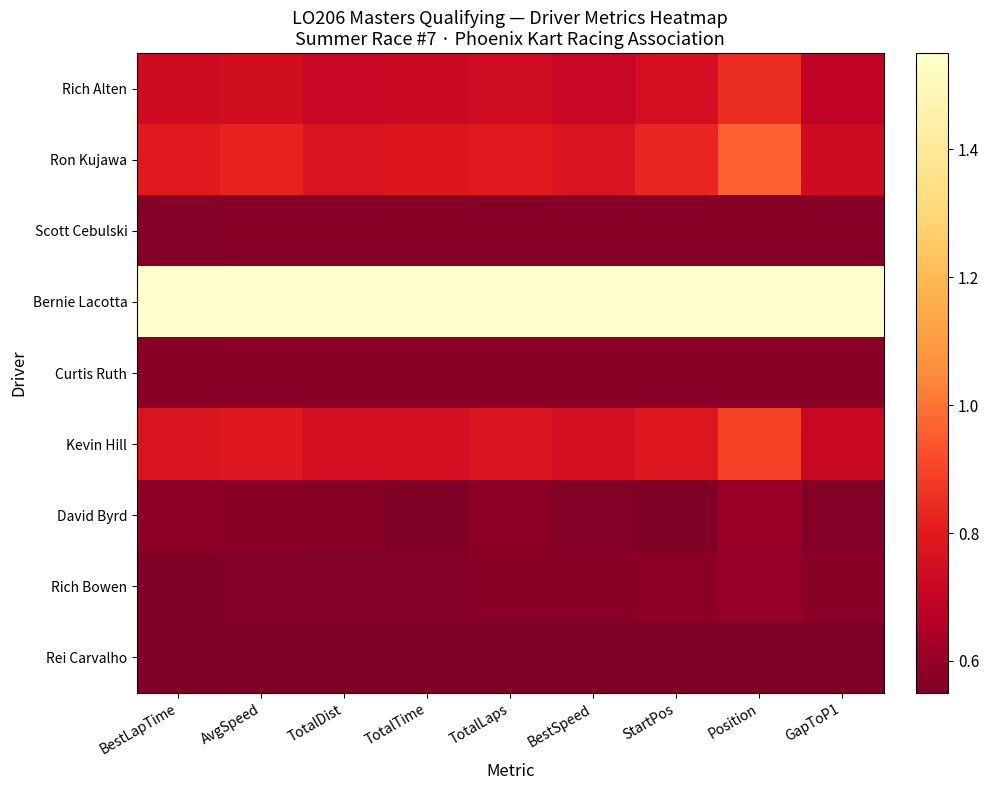

Count the number of categories in the chart.

9